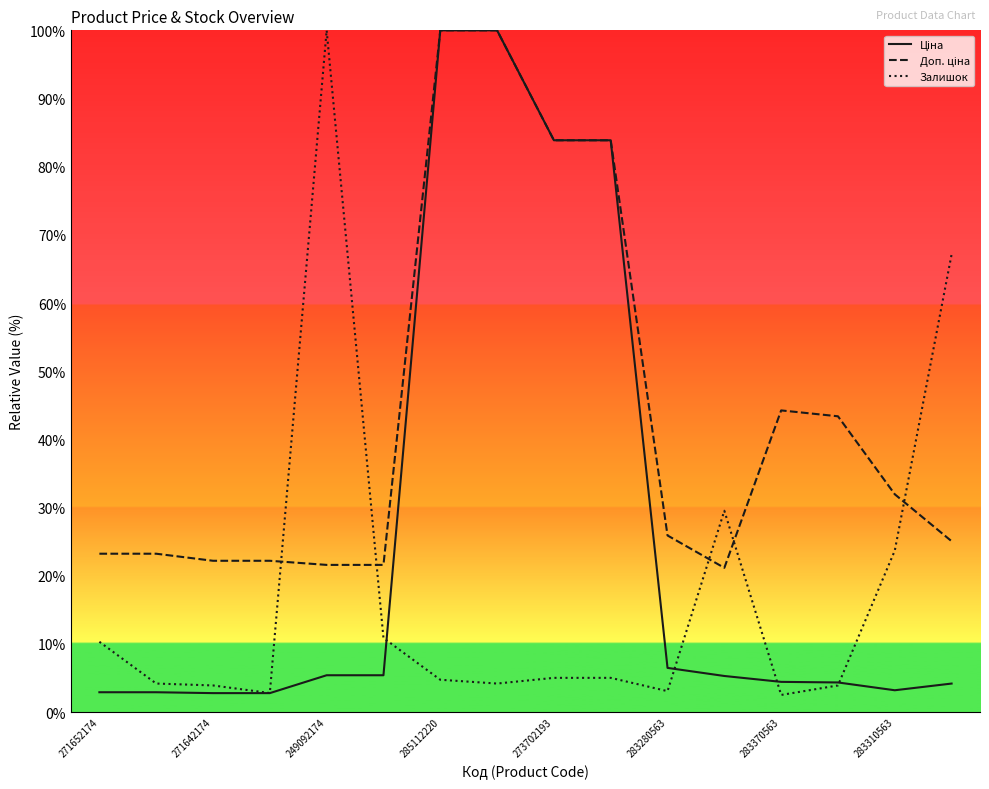

What is the greatest value displayed?

100.0